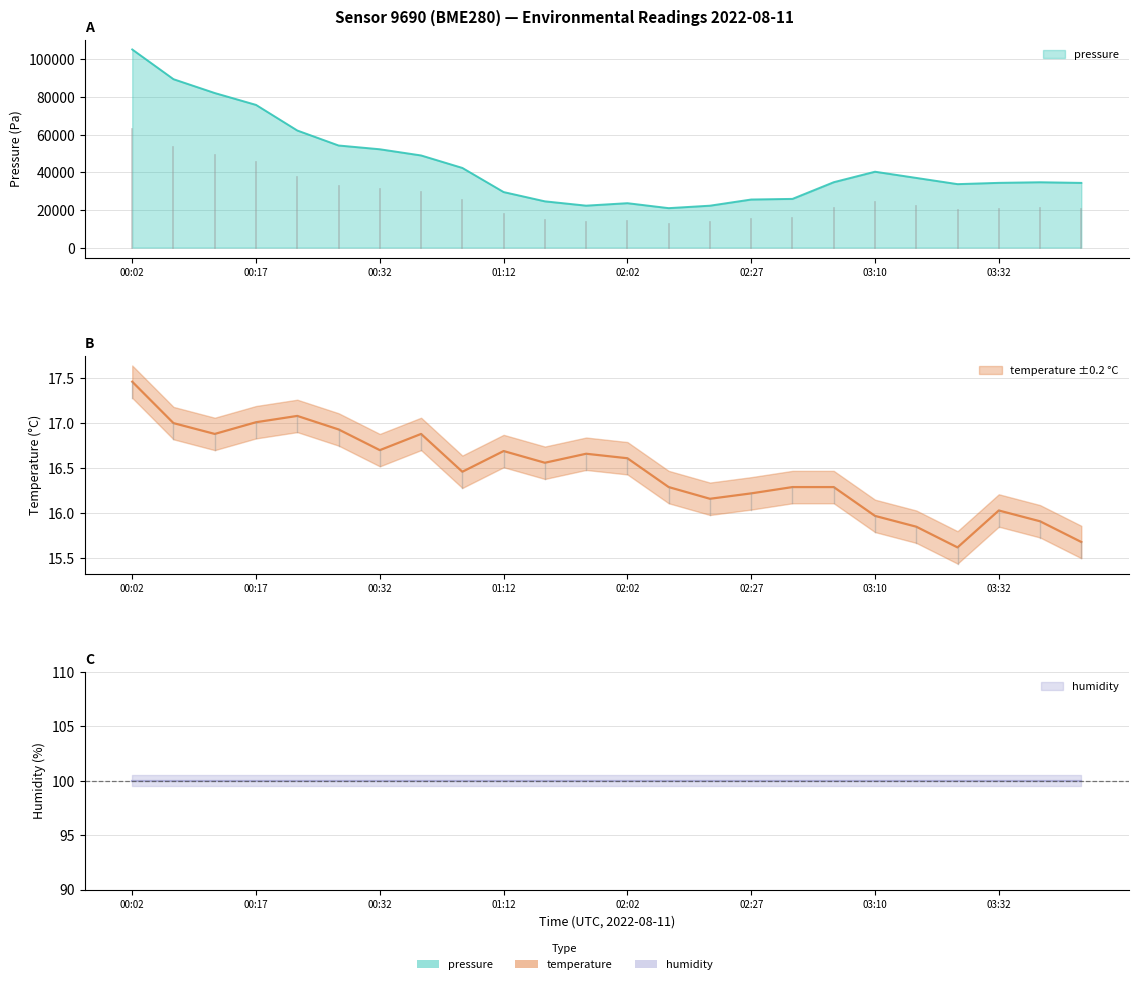

What is the sum of all temperature values?

395.2